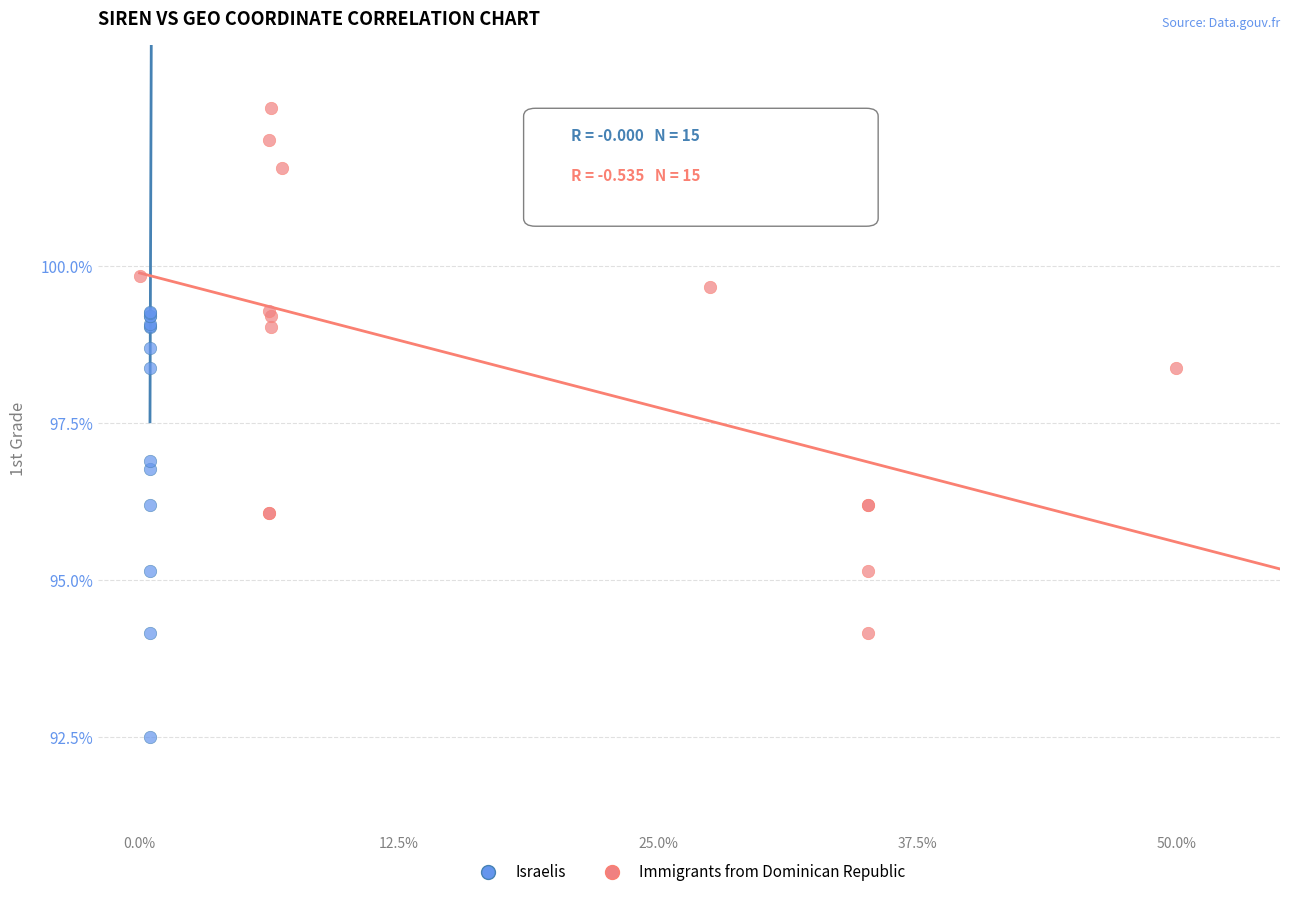

Which series contains the lowest Y value?

Israelis